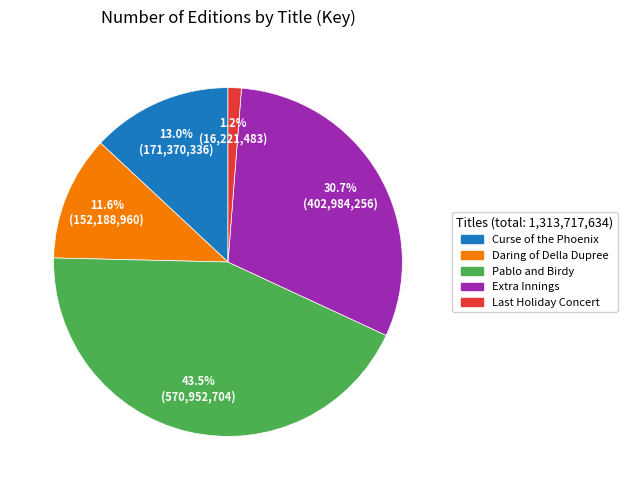

What percentage is the Extra Innings slice, to the nearest percent?

31%